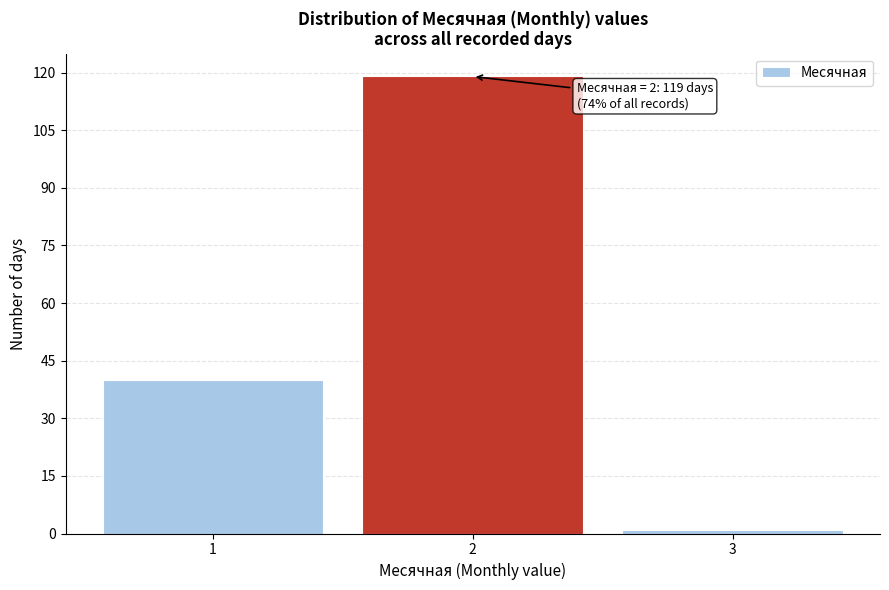

Reading left to right, what are all the values shown in this chart?

40	119	1